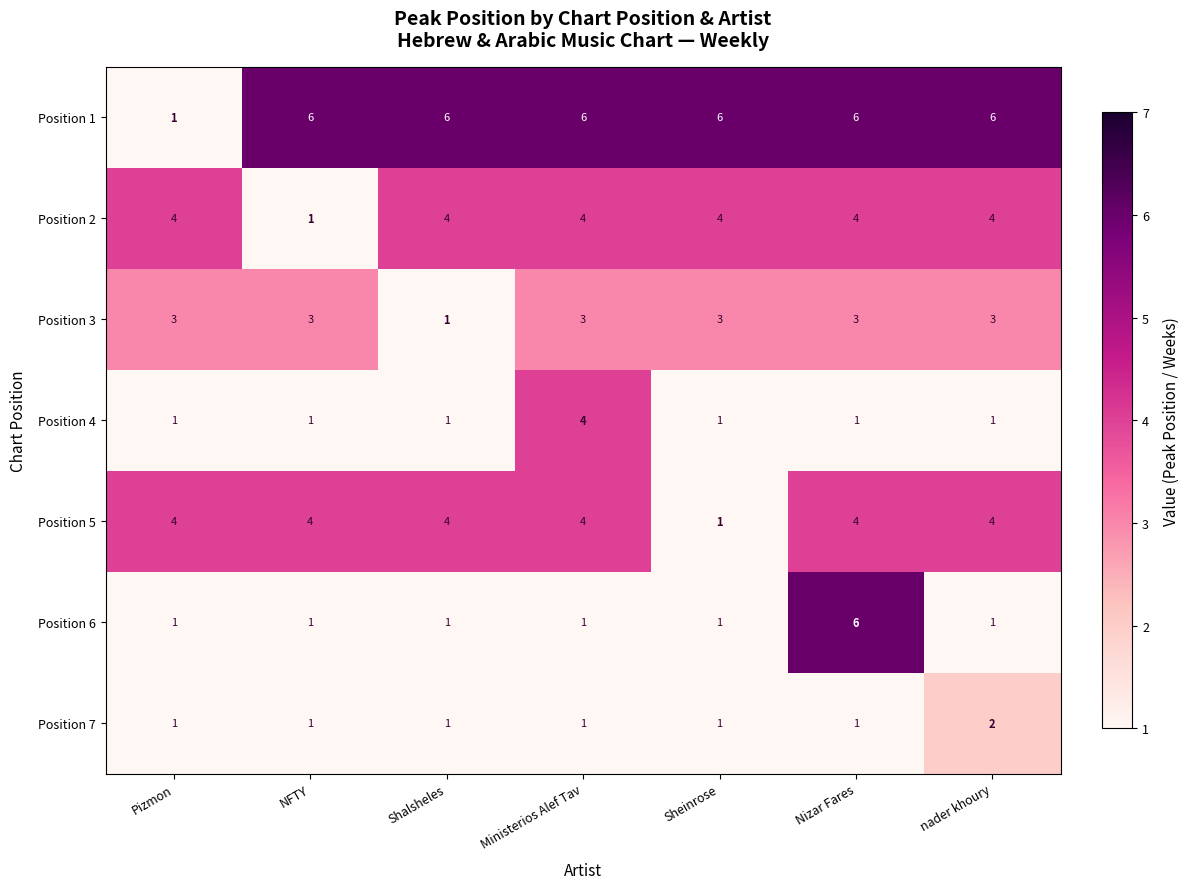

What is the spread (max minus min) of values at Ministerios Alef Tav?

5